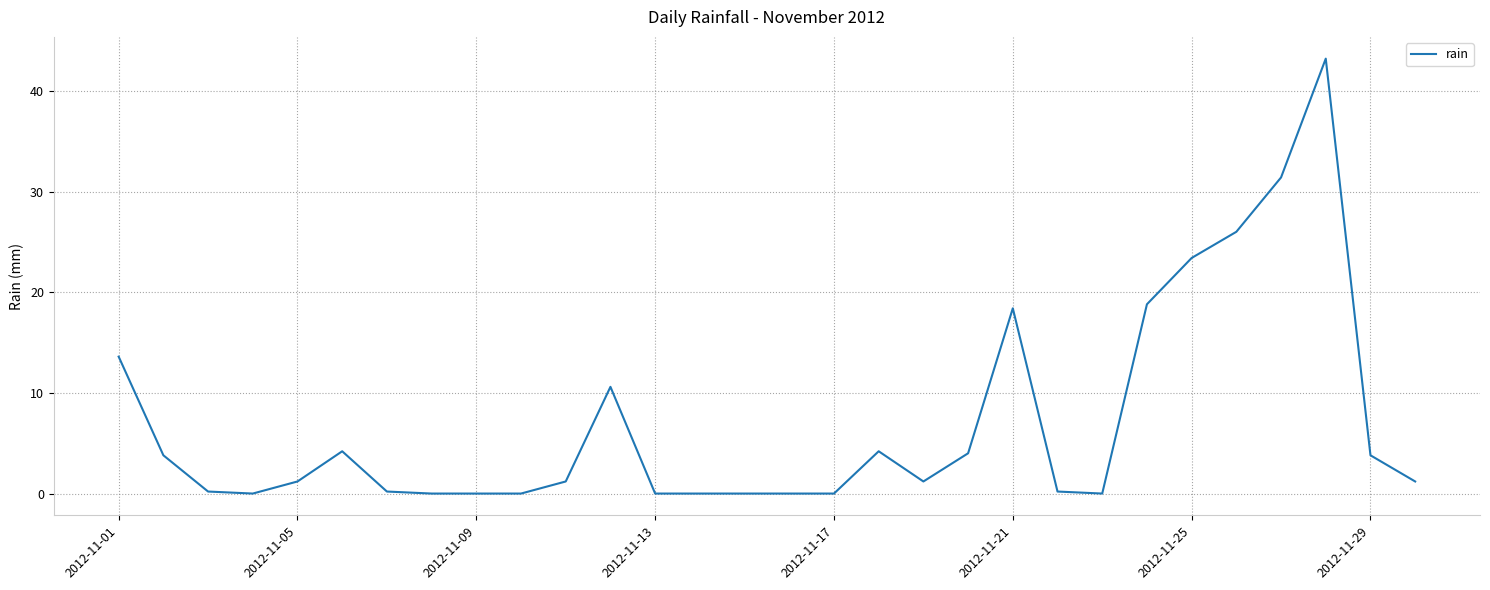

What is the maximum value shown in the chart?

43.2